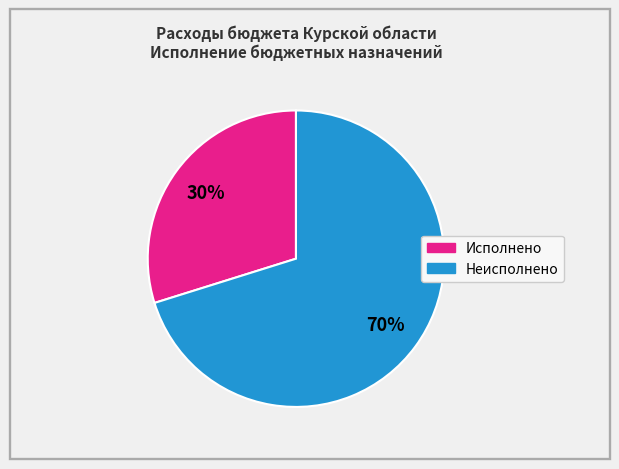

To the nearest percent, what is the difference between the largest and smallest slice percentages?

40%